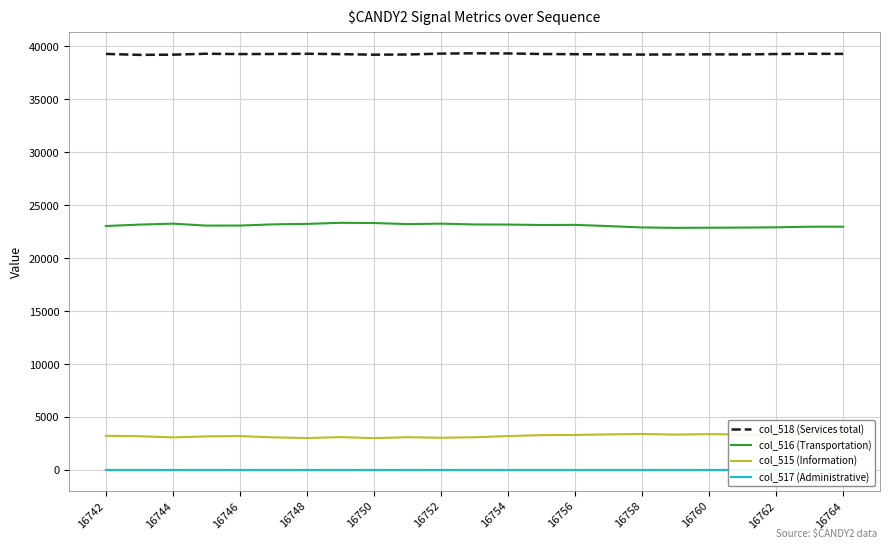

The col_515 (Information) series shows 3343 at 19. True or false?

True